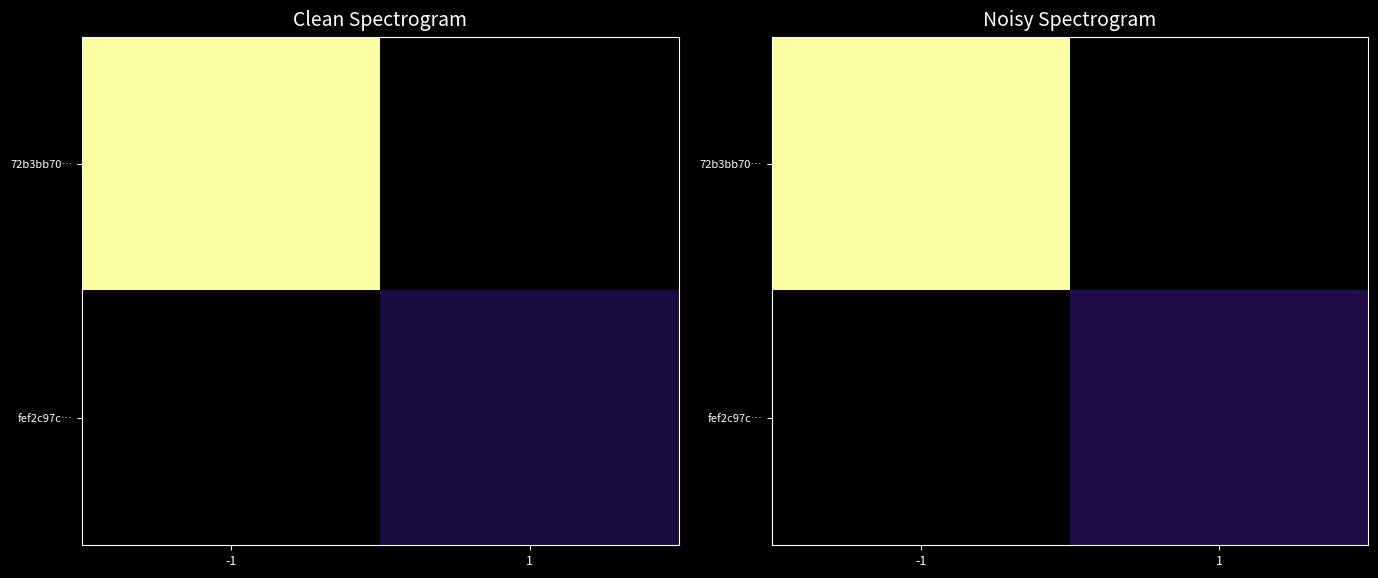

How many values in 72b3bb70… are above zero?

1